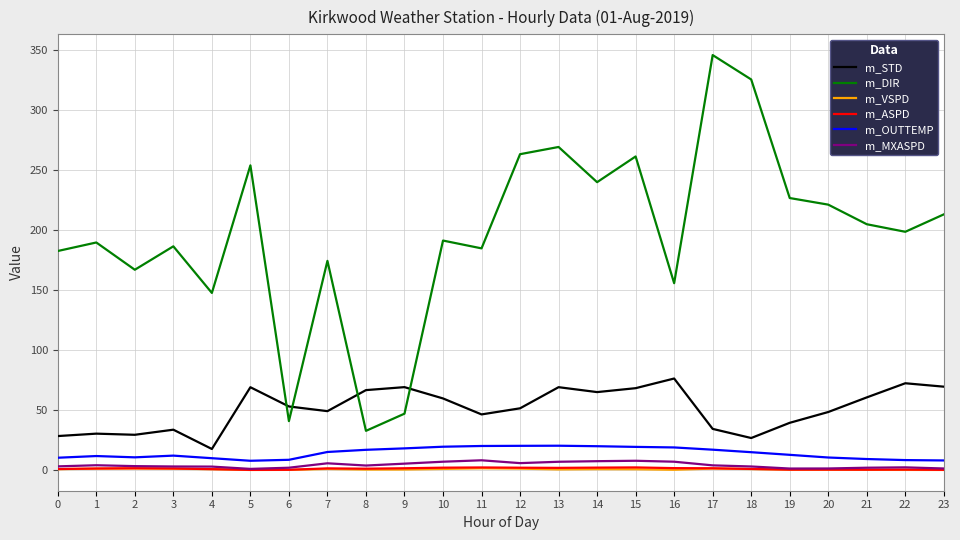

True or false: m_OUTTEMP and m_STD intersect in this chart.

False